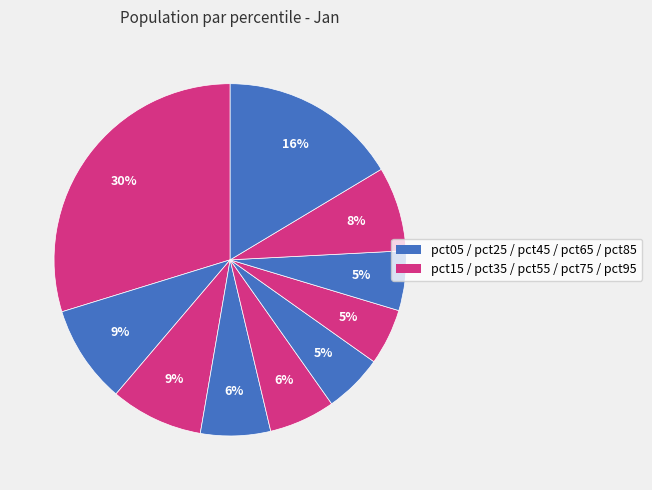

How many segments does this pie chart have?

10